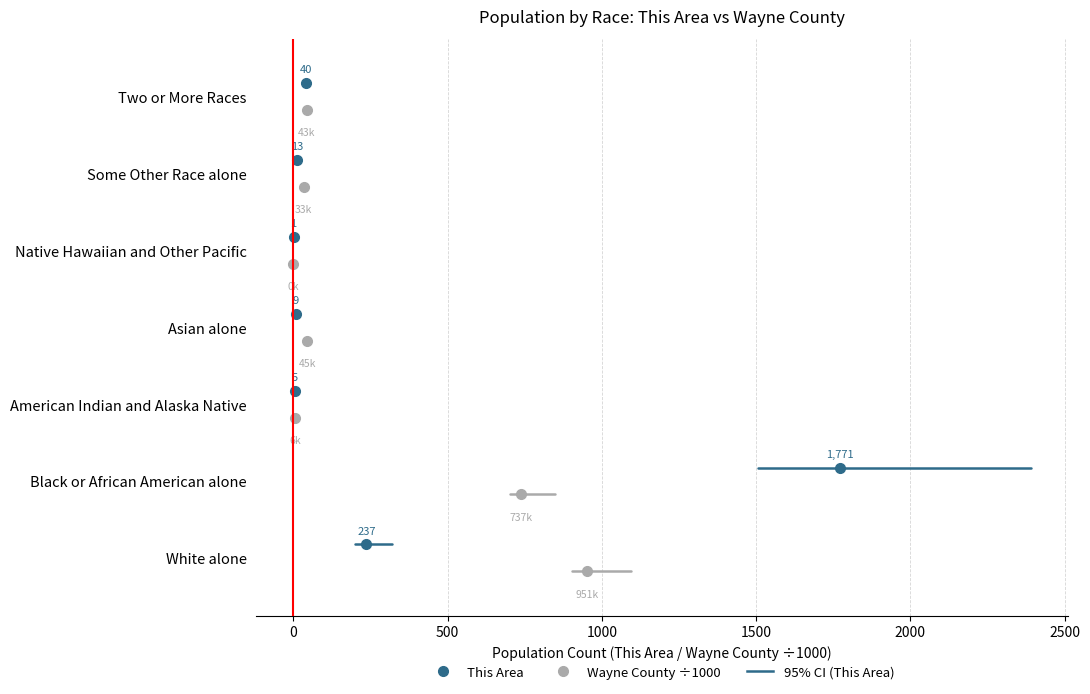

Which series has the largest range (max minus min)?

95% CI